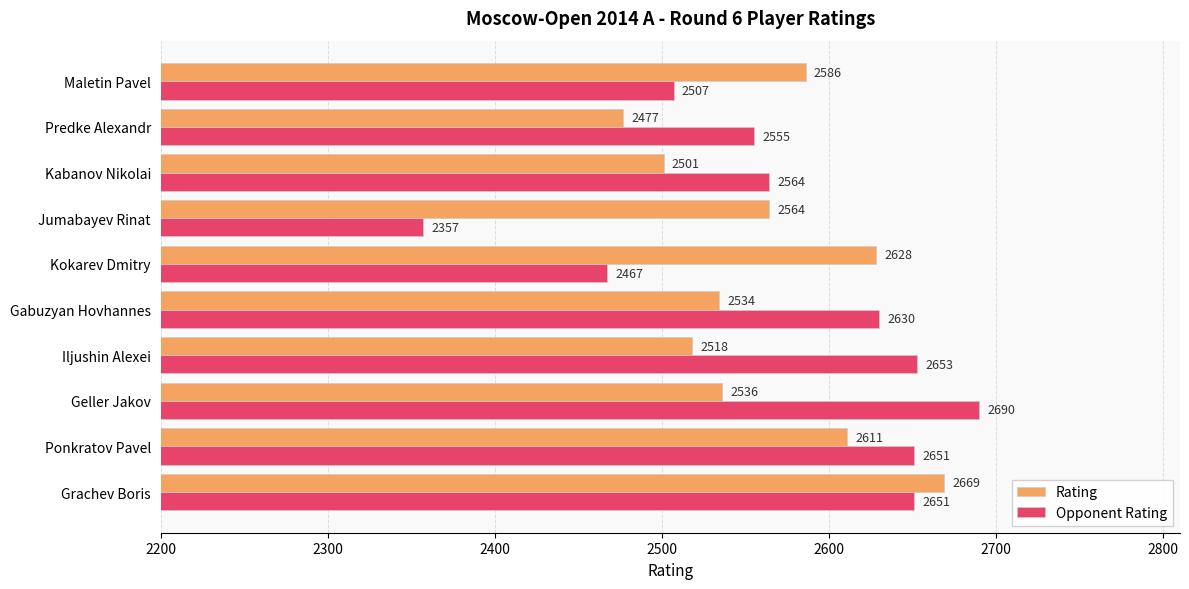

Which series has the widest spread of values?

Opponent Rating